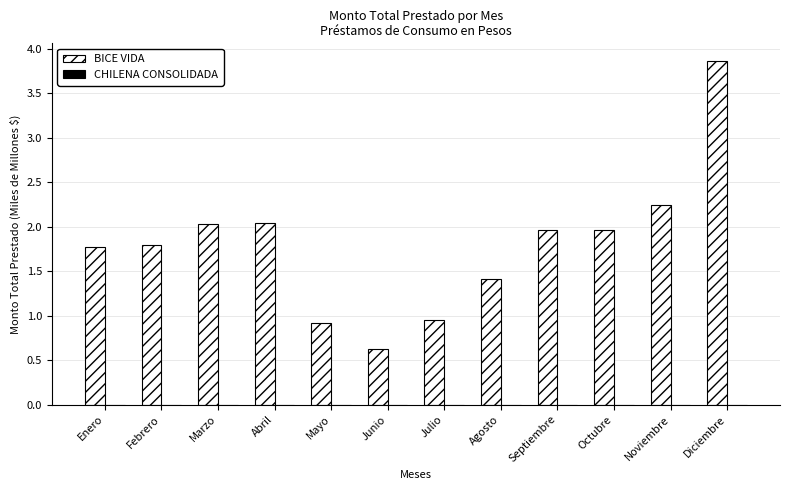

Which label corresponds to the largest value in the chart?

Diciembre